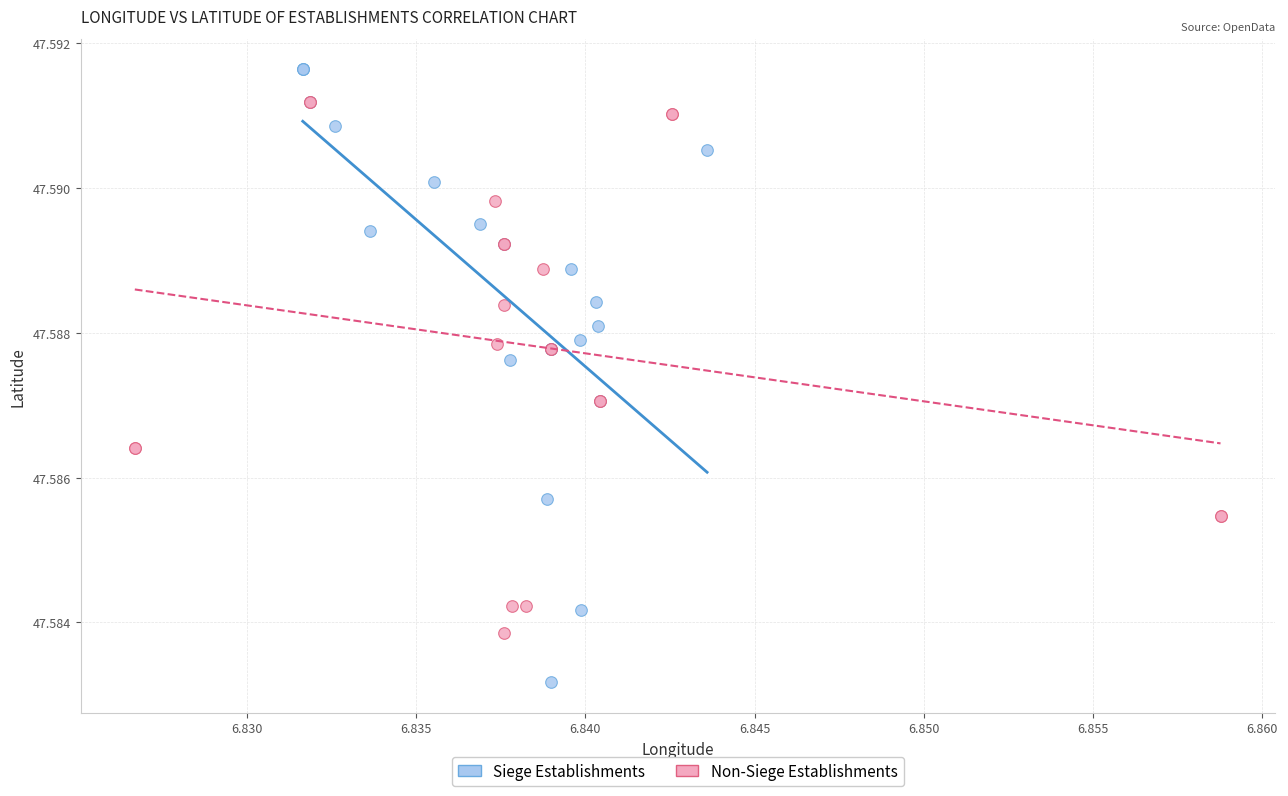

What are all the series names shown in the legend?

Siege Establishments, Non-Siege Establishments